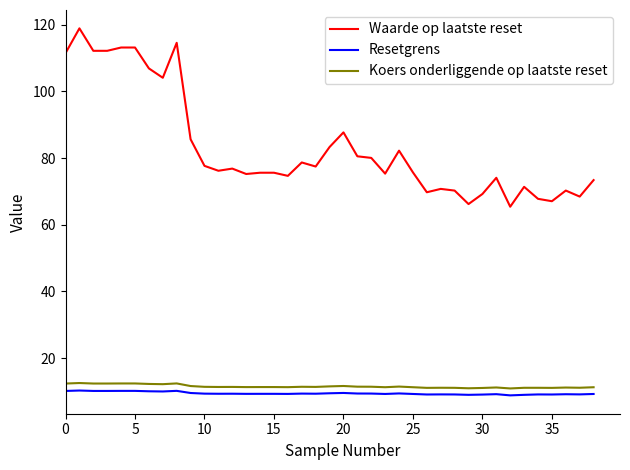

True or false: Resetgrens and Waarde op laatste reset intersect in this chart.

False